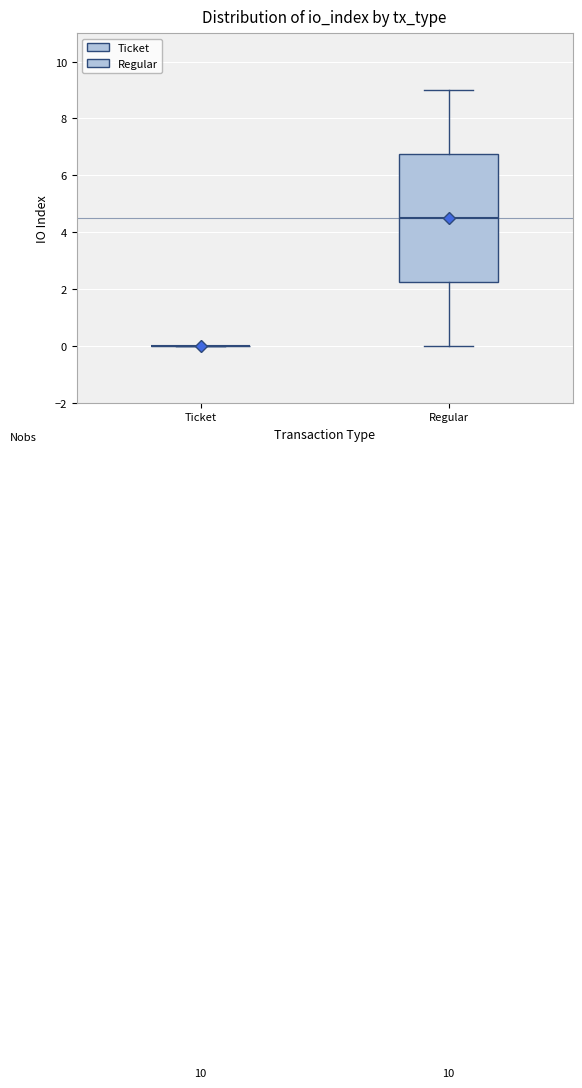

Reading left to right, read every box against the y-axis: the position of its median line, the range the box covers, and the ends of its whiskers. The values are not printed on the chart, so give them approximately, as read against the axis.

Ticket: box collapsed to a line at 0.0, whiskers 0.0 to 0.0
Regular: median 4.6, box 2.2 to 6.8, whiskers 0.0 to 9.0